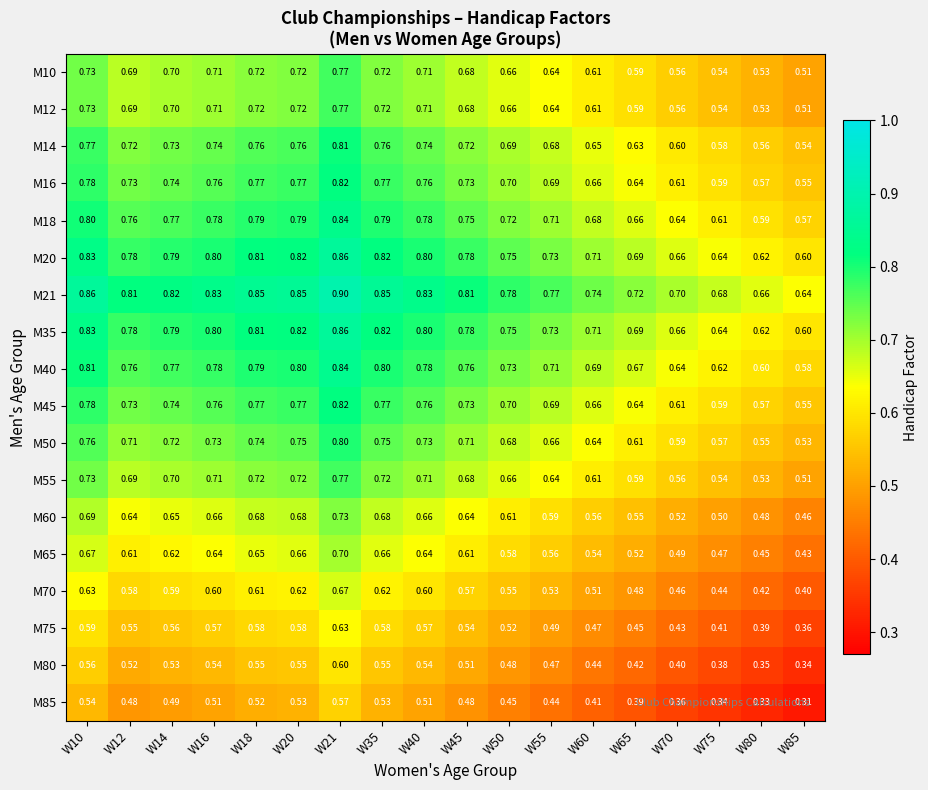

Is the value of M75 at W70 greater than the value of M20 at W35?

No